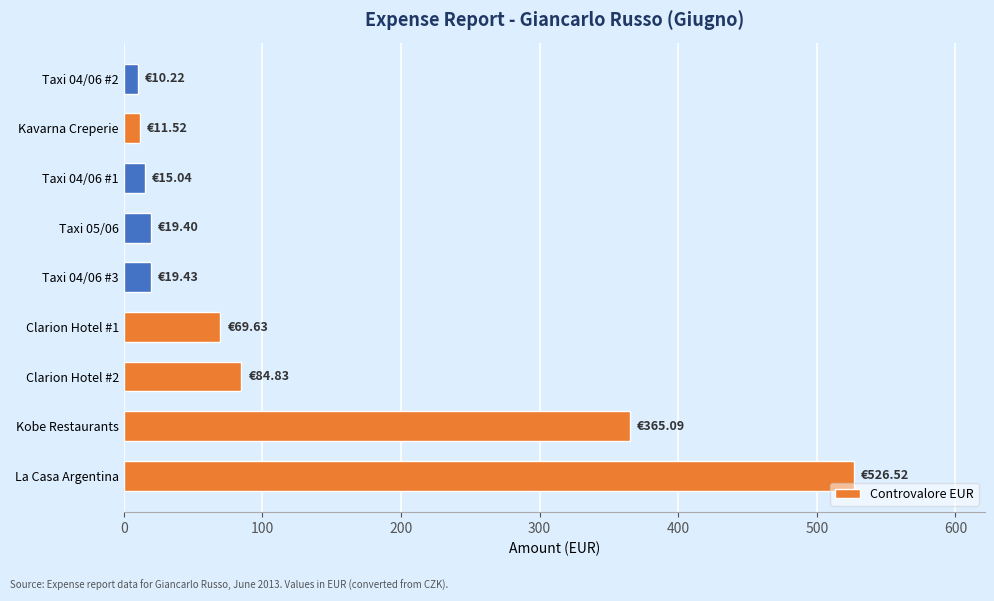

At which label is the value closest to 268?

Kobe Restaurants